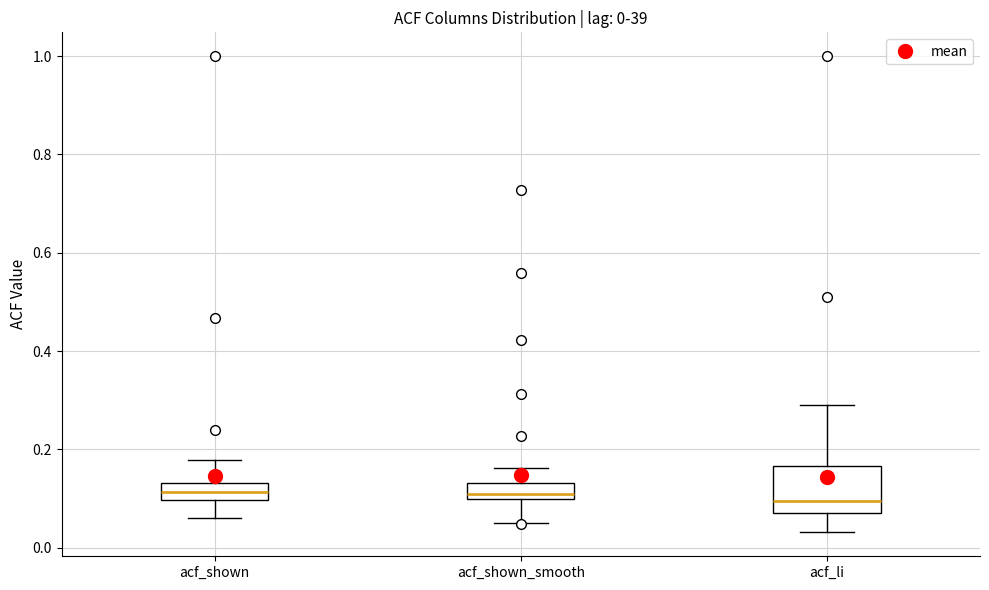

Comparing the boxes themselves (not the whiskers), which one is the tallest?

acf_li